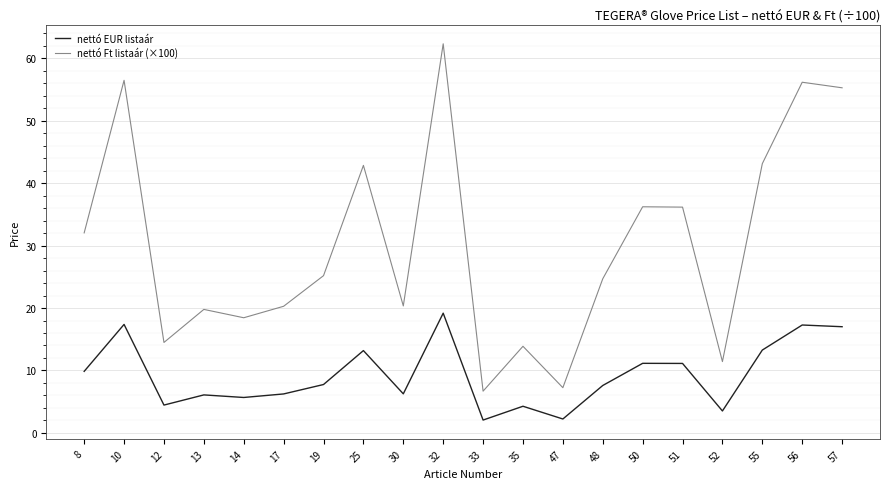

True or false: nettó EUR listaár has a value of 13.3 at 55.

True